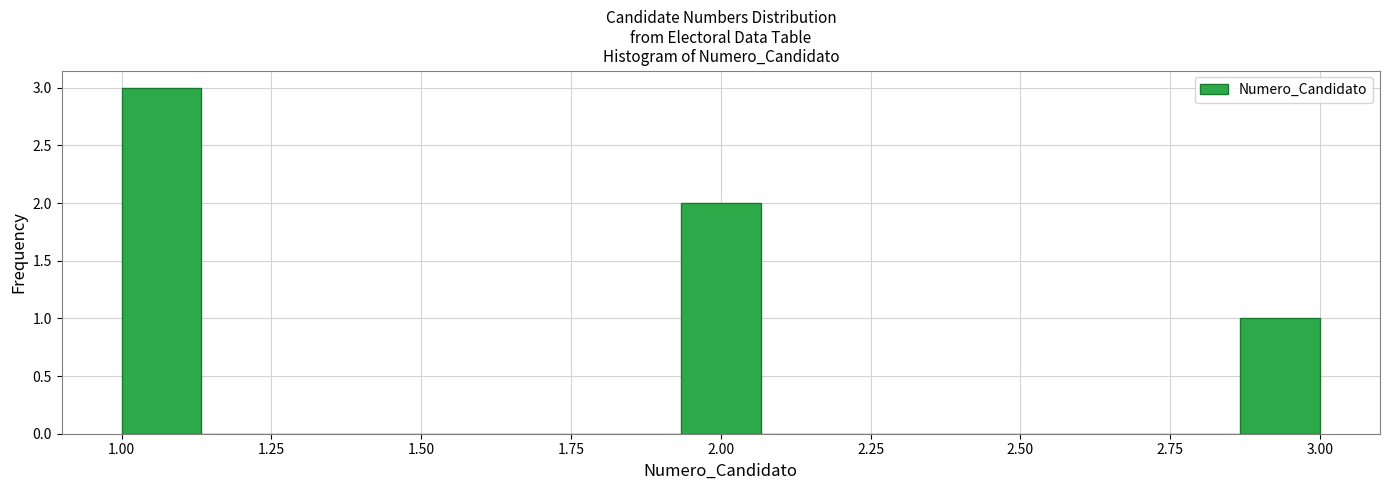

Read against the x-axis, roughly where is the centre of the tallest bar?

1.05